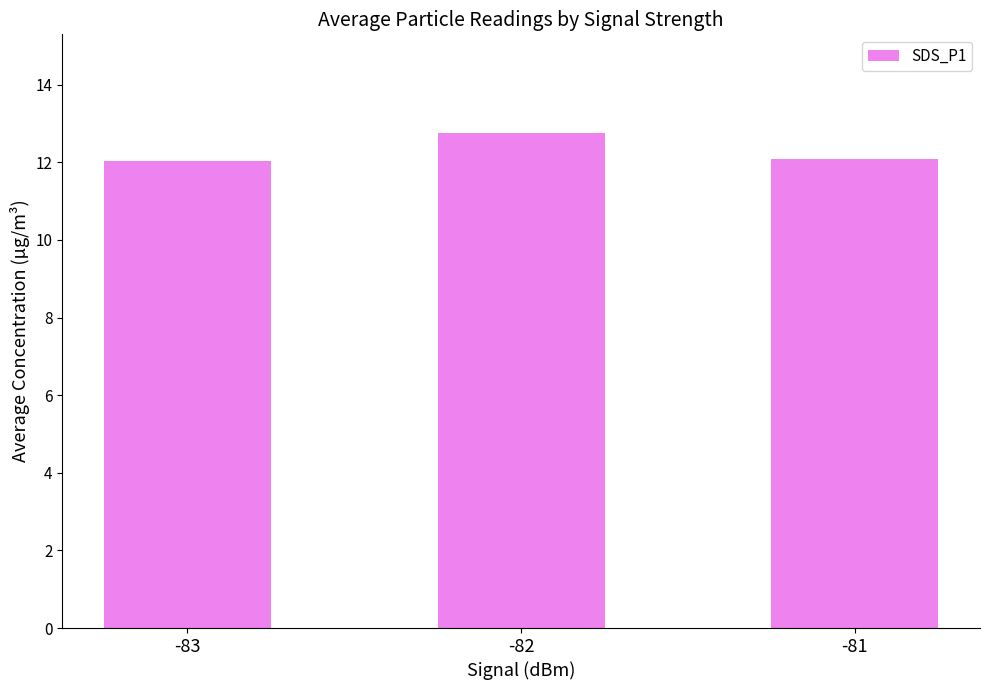

What is the sum of the values at -81 and -83?

24.1